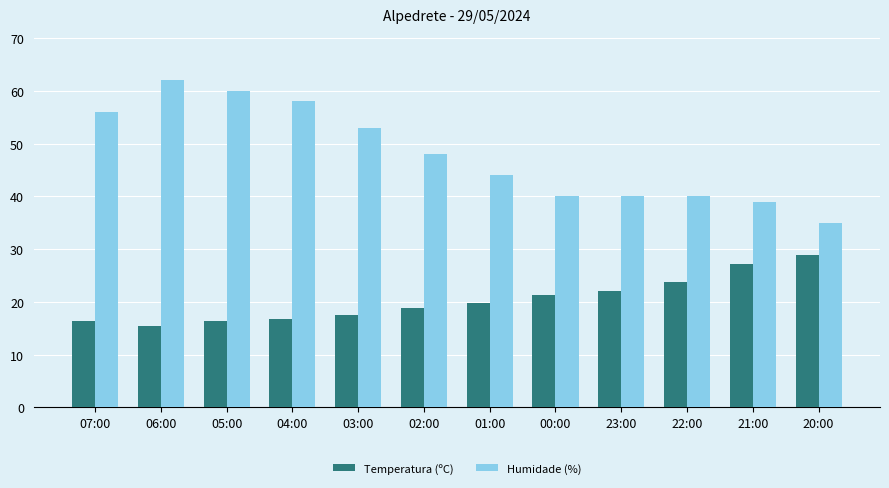

What is the difference between the maximum and minimum values in the Humidade (%) series?

27.0